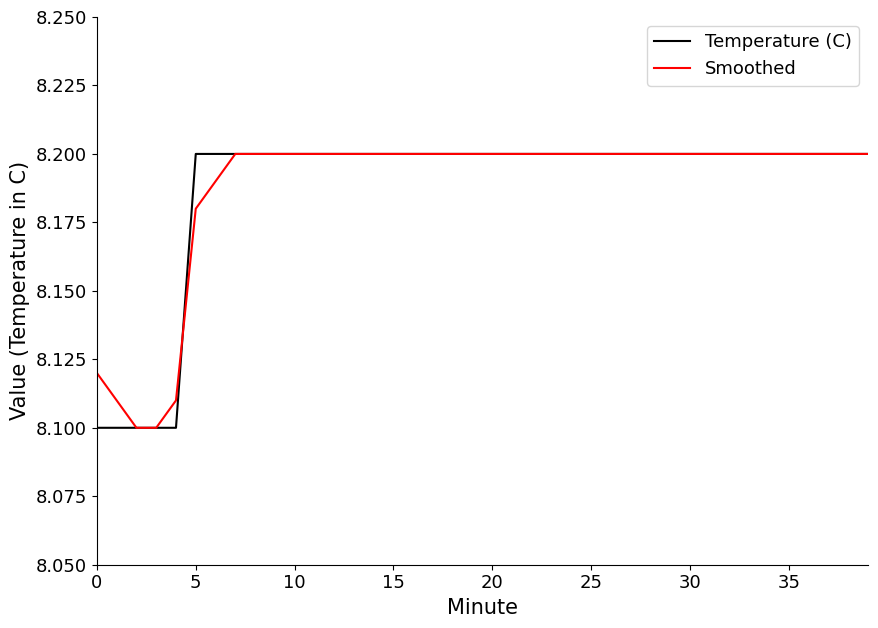

Count the number of data series in this chart.

2